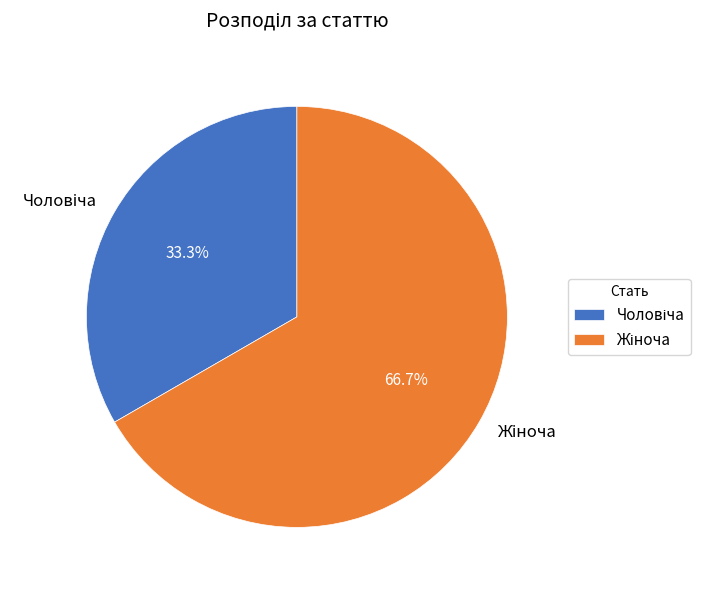

Does any single category account for the majority?

Yes